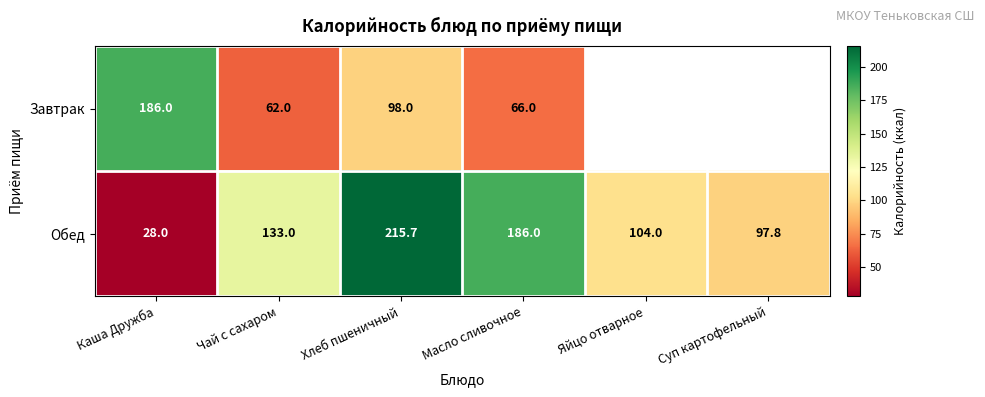

How many categories are shown in the chart?

6